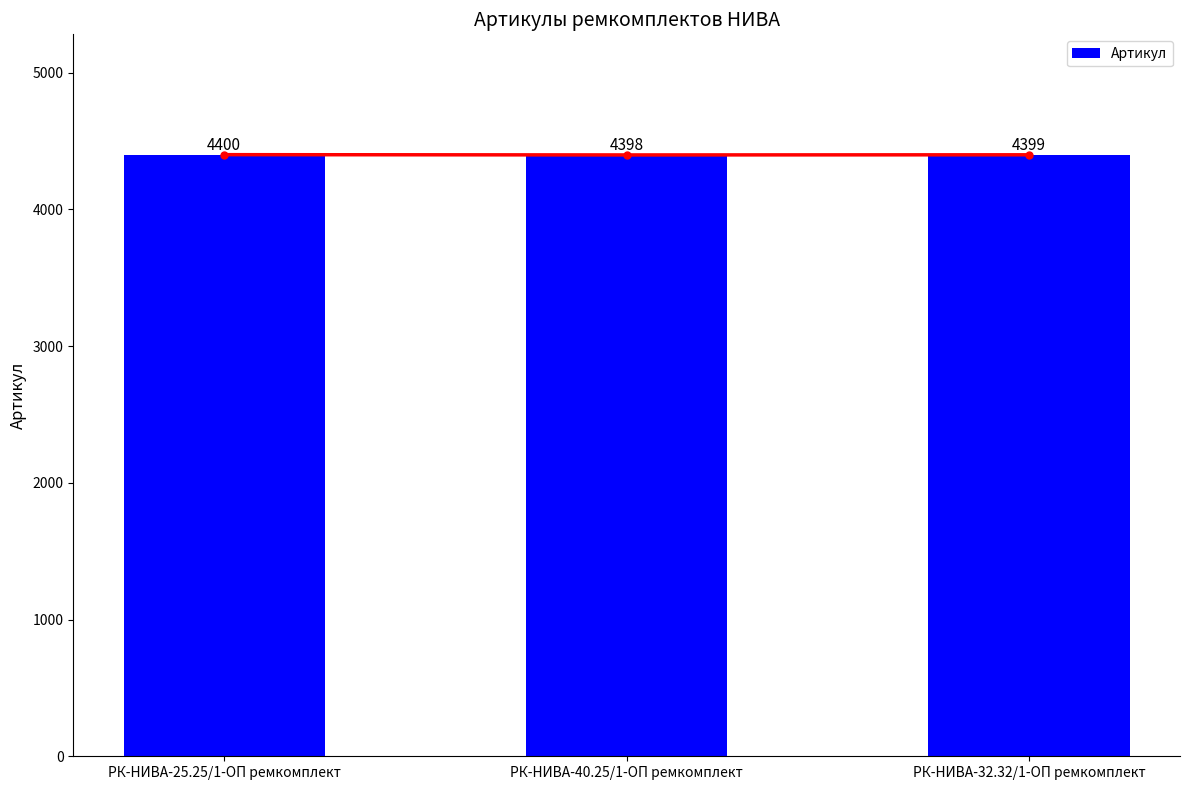

Reading right to left, transcribe all the data shown in this chart.

4399	4398	4400